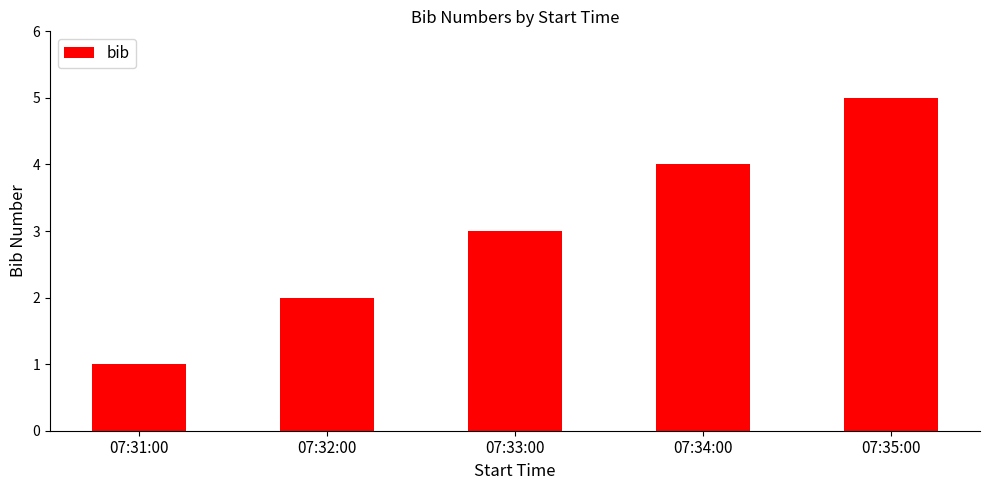

What is the difference between the values at 07:31:00 and 07:34:00?

3